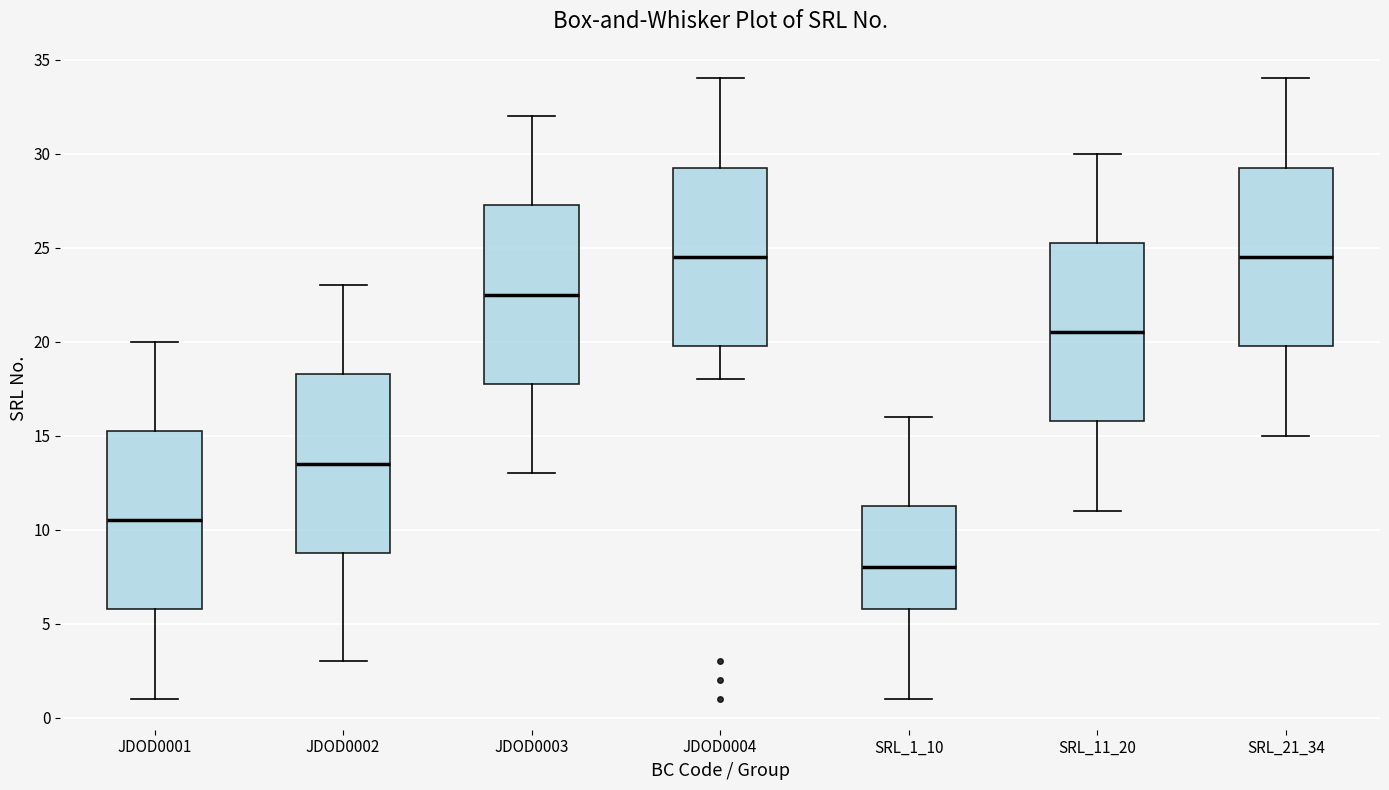

Which box's median line is the lowest?

SRL_1_10